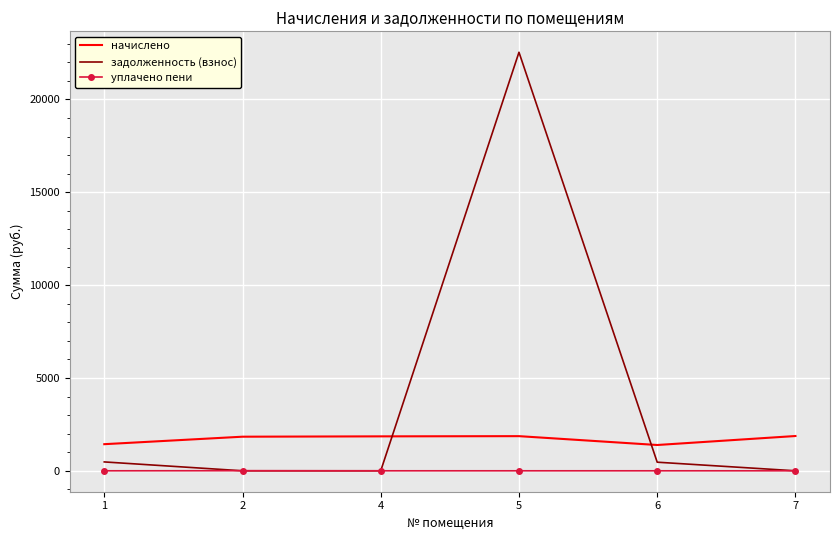

The value of начислено at 2 is 2708.7. True or false?

False